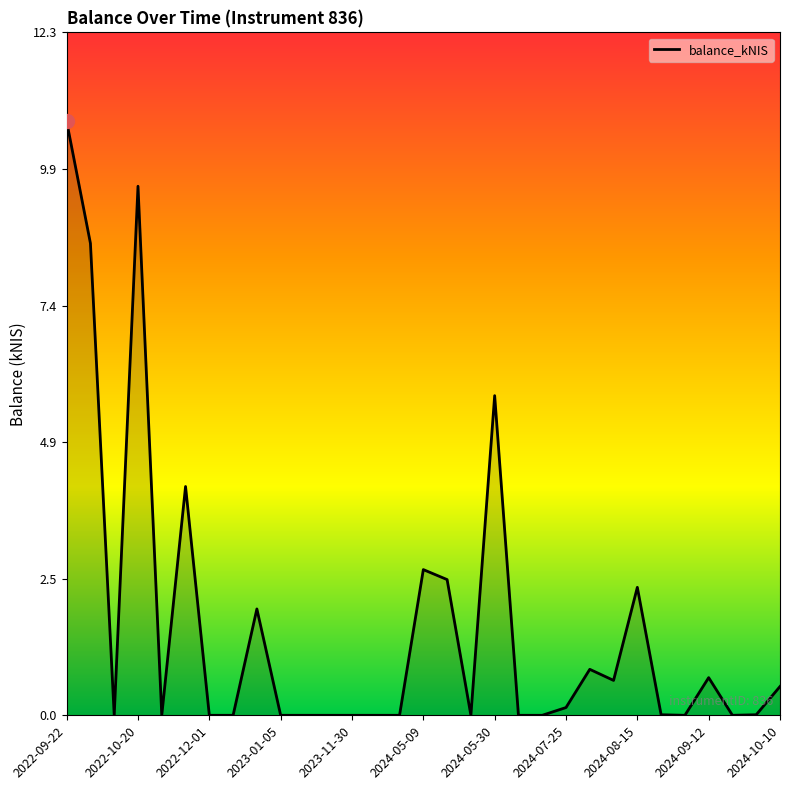

What is the greatest value displayed?

10.7